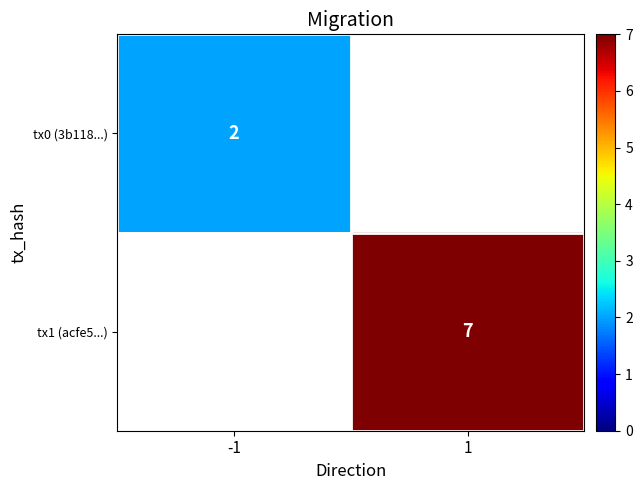

Is it true that tx1 (acfe5...) equals 7 at 1?

True